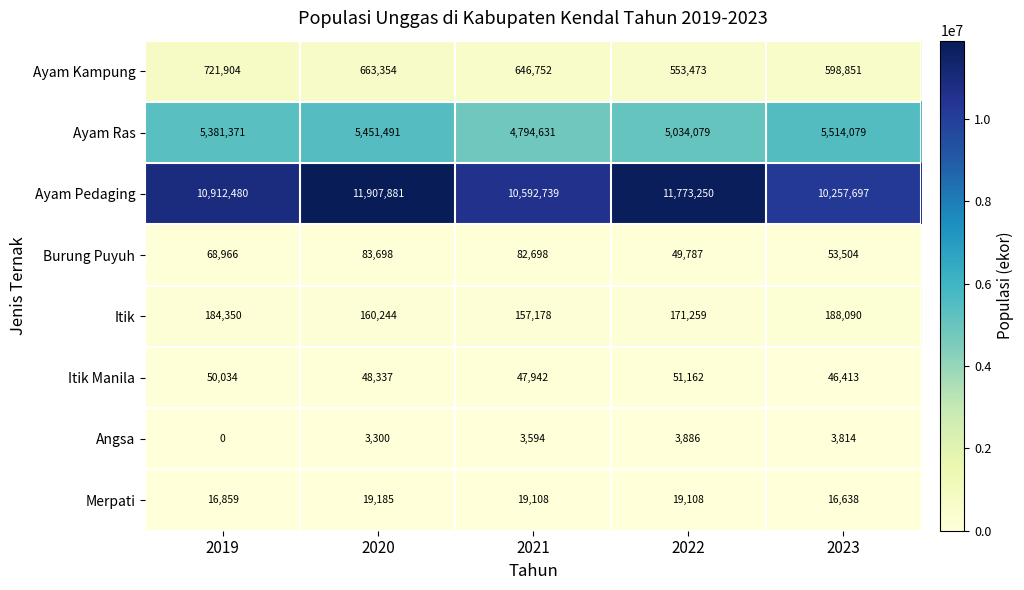

Which series changed the most between 2021 and 2023?

Ayam Ras